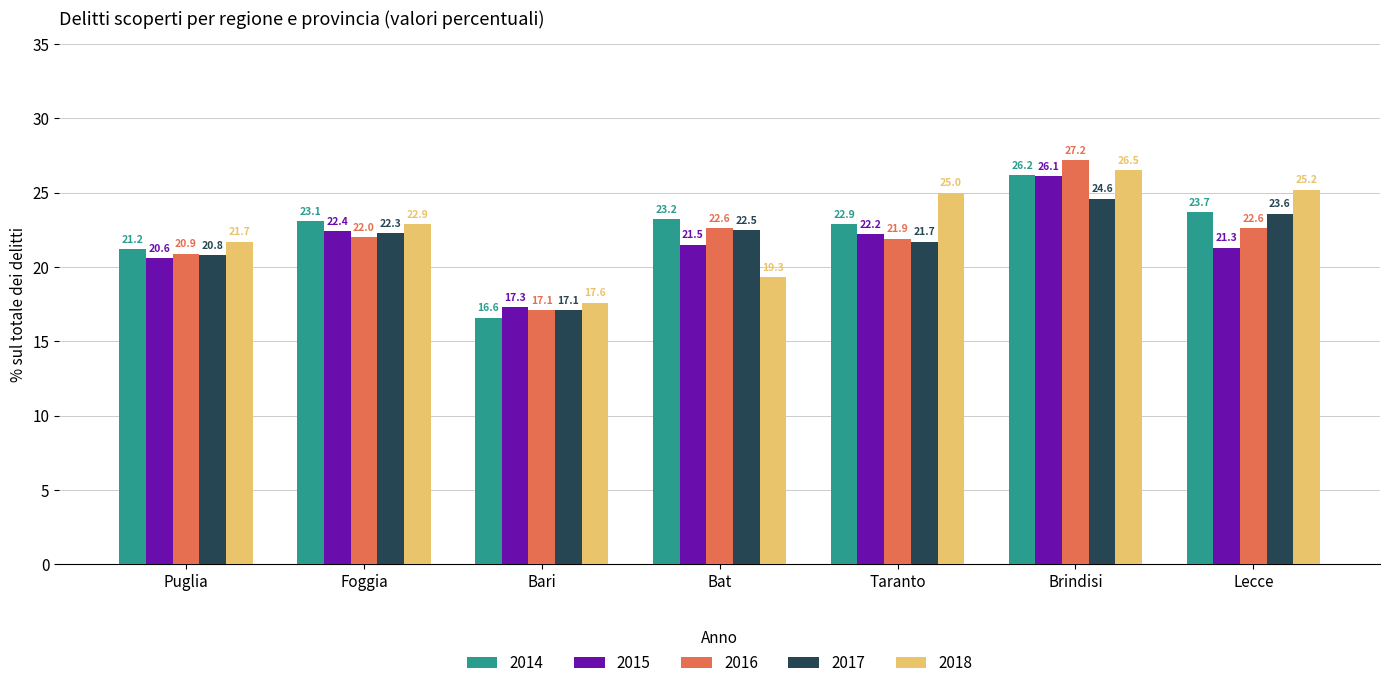

Which category has the lowest value in the 2018 series?

Bari